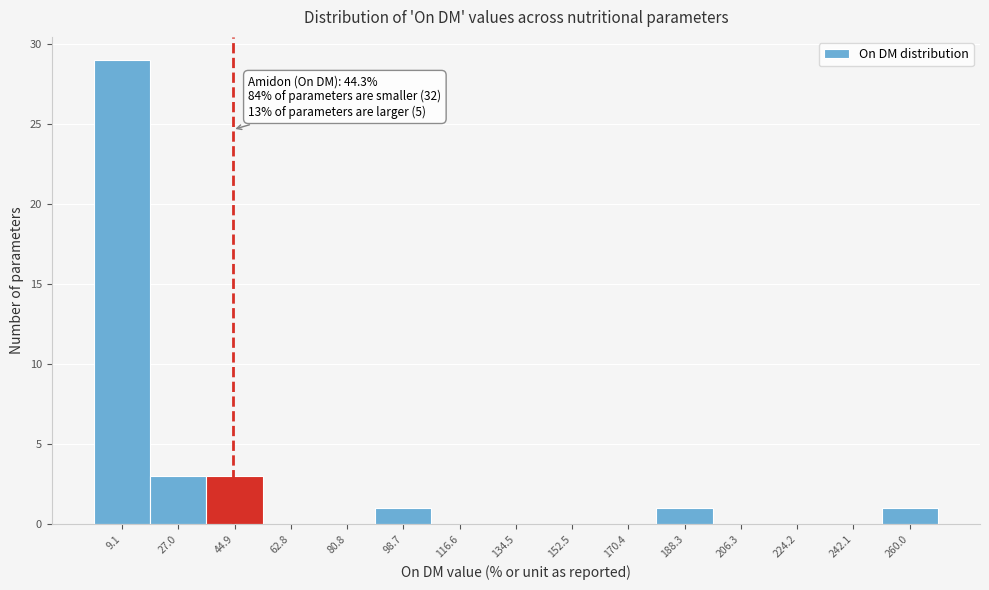

Which range on the x-axis has the tallest bar?

0 to 18